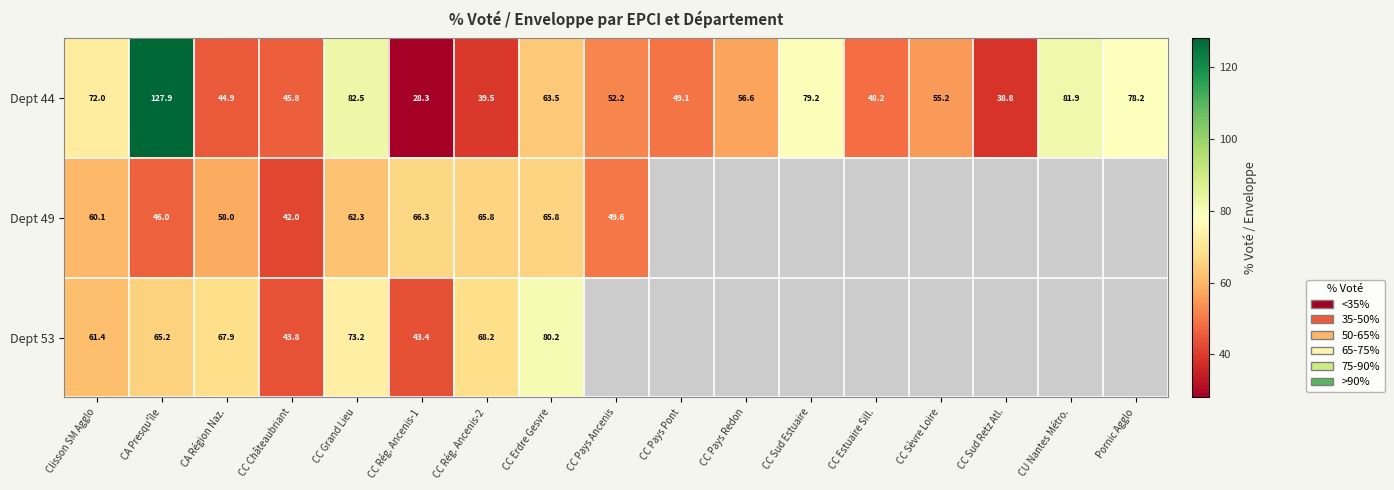

Which category has the highest value in the Dept 44 series?

CA Presqu'île